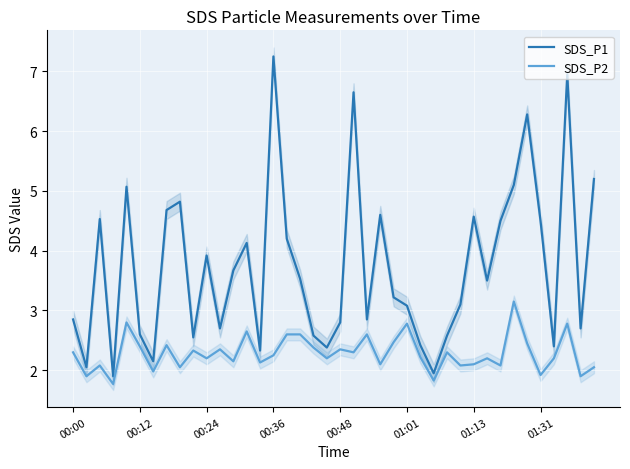

Rank the series at 12 from lowest to highest value.

SDS_P2, SDS_P1